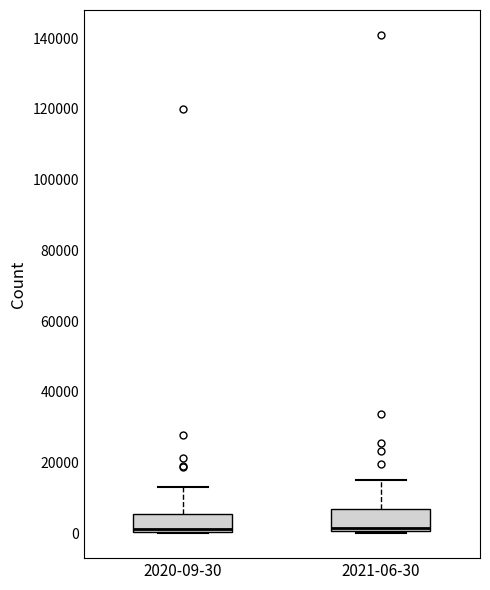

Reading left to right, read every box against the y-axis: the position of its median line, the range the box covers, and the ends of its whiskers. The values are not printed on the chart, so give them approximately, as read against the axis.

2020-09-30: median 2000, box 0 to 6000, whiskers 0 to 14000
2021-06-30: median 2000, box 0 to 6000, whiskers 0 to 16000